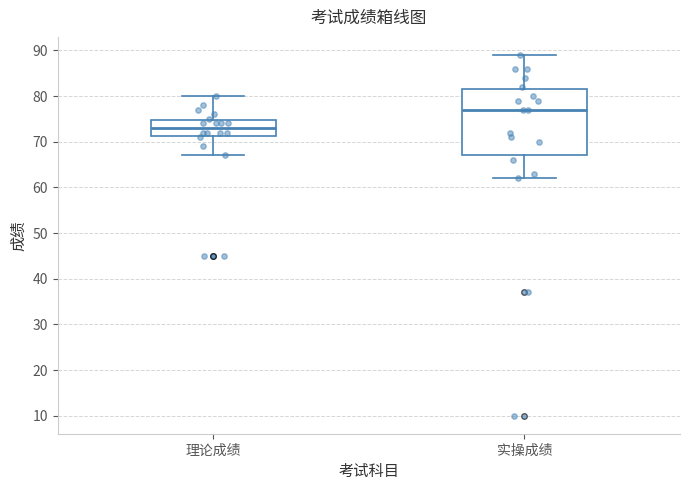

Where does the median line of the box for 实操成绩 sit on the y-axis? The values are not printed on the chart, so give them approximately, as read against the axis.

77